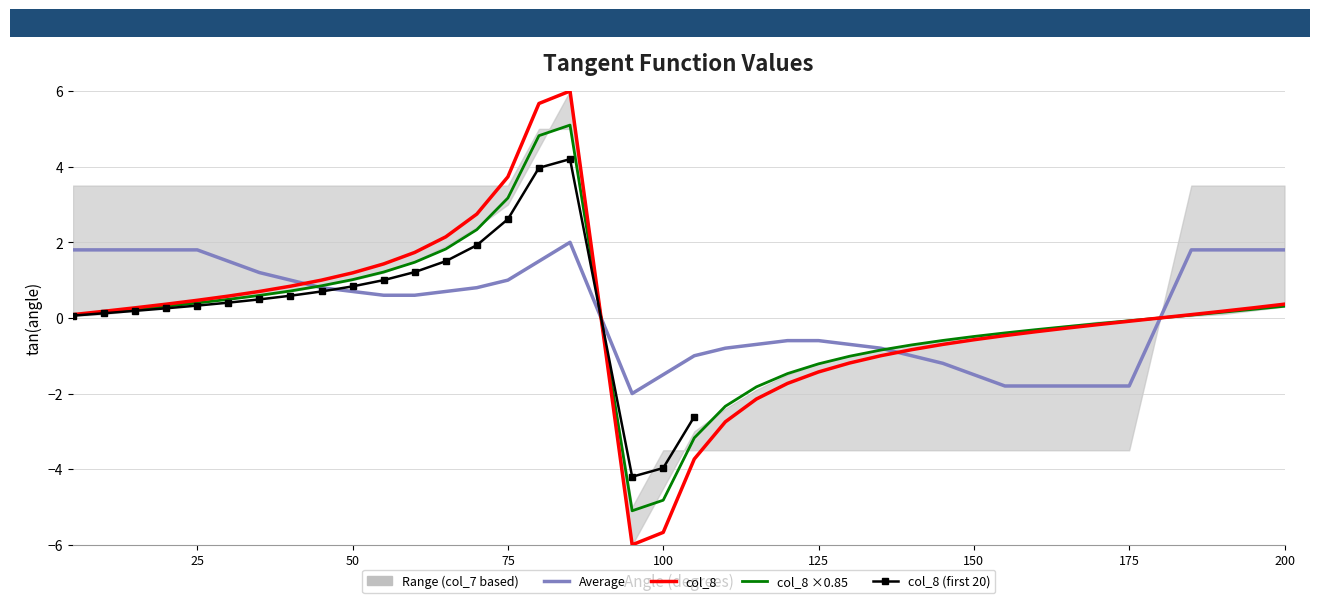

Is it true that the value at 125 is -0.9?

False